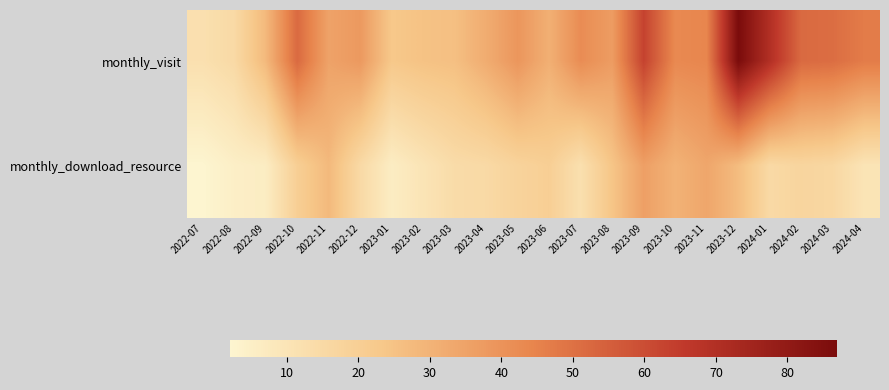

Reading left to right, what are all the values shown in this chart?

monthly_visit: 2022-07=12	2022-08=15	2022-09=28	2022-10=52	2022-11=35	2022-12=38	2023-01=23	2023-02=25	2023-03=26	2023-04=32	2023-05=39	2023-06=31	2023-07=42	2023-08=37	2023-09=63	2023-10=43	2023-11=44	2023-12=87	2024-01=70	2024-02=52	2024-03=51	2024-04=47
monthly_download_resource: 2022-07=2	2022-08=5	2022-09=6	2022-10=20	2022-11=28	2022-12=15	2023-01=6	2023-02=10	2023-03=14	2023-04=15	2023-05=18	2023-06=20	2023-07=12	2023-08=24	2023-09=36	2023-10=30	2023-11=34	2023-12=27	2024-01=15	2024-02=17	2024-03=16	2024-04=10